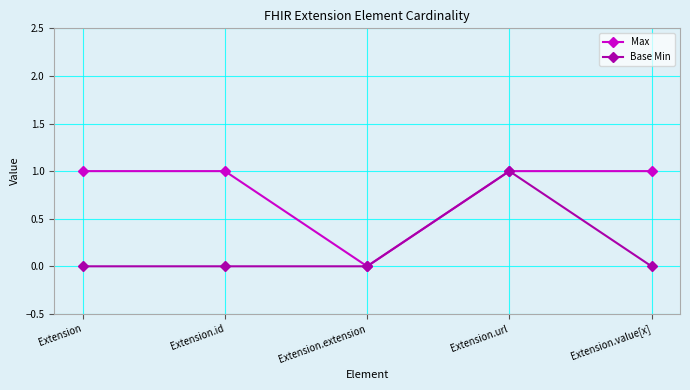

Reading left to right, list all the values displayed in this chart.

Max: Extension=1	Extension.id=1	Extension.extension=0	Extension.url=1	Extension.value[x]=1
Base Min: Extension=0	Extension.id=0	Extension.extension=0	Extension.url=1	Extension.value[x]=0